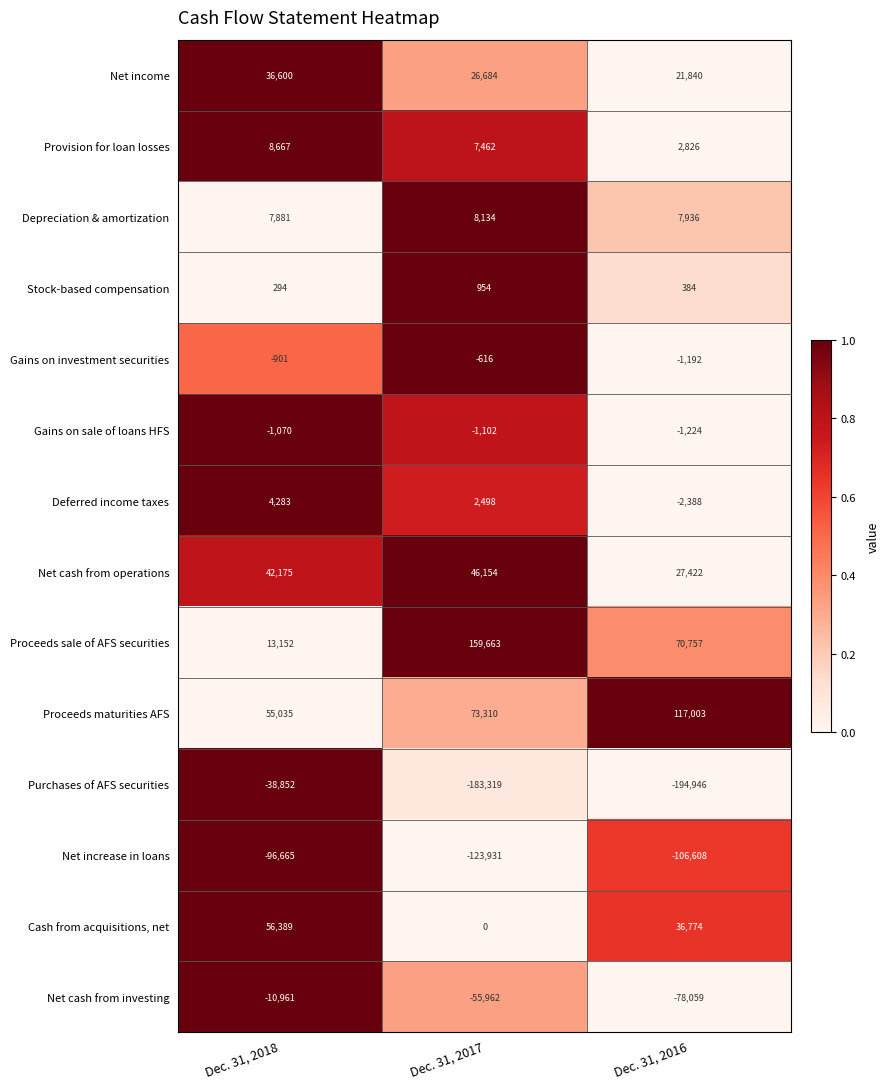

List the series in order of their peak value, lowest first.

Net increase in loans, Purchases of AFS securities, Net cash from investing, Gains on sale of loans HFS, Gains on investment securities, Stock-based compensation, Deferred income taxes, Depreciation & amortization, Provision for loan losses, Net income, Net cash from operations, Cash from acquisitions, net, Proceeds maturities AFS, Proceeds sale of AFS securities